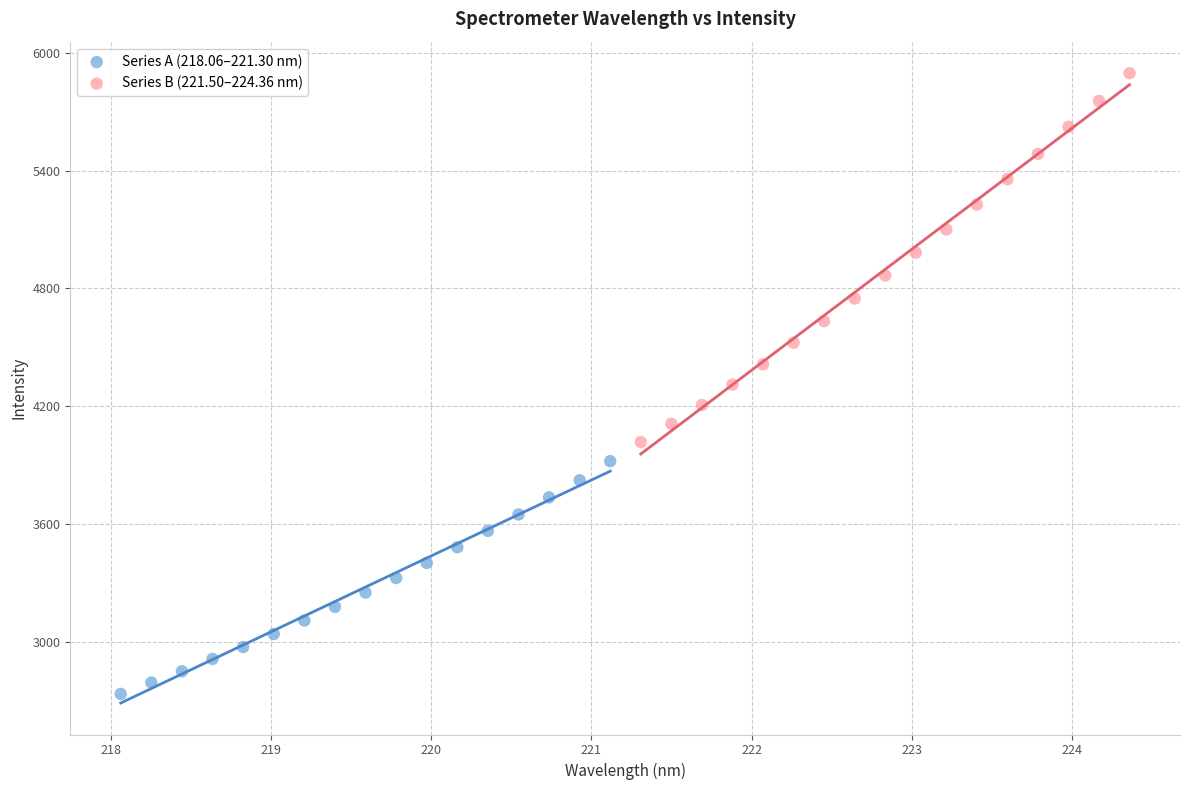

Which series contains the lowest Y value?

Series A (218.06–221.30 nm)